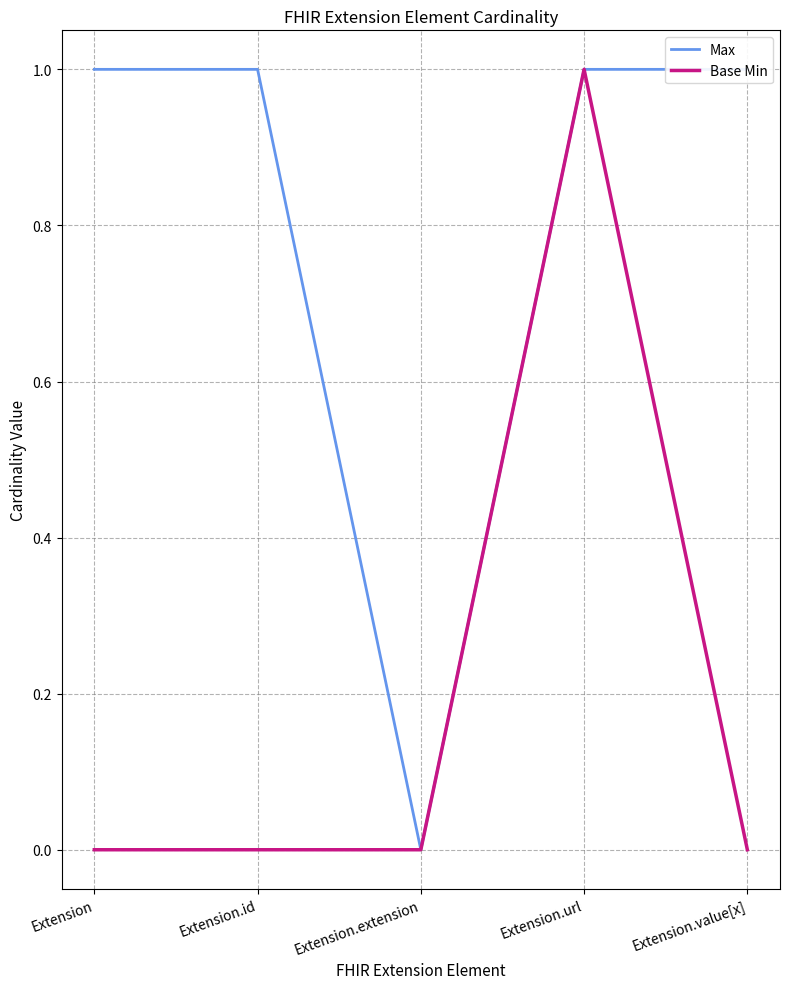

In Max, how many points are lower than both neighbors (excluding endpoints)?

1